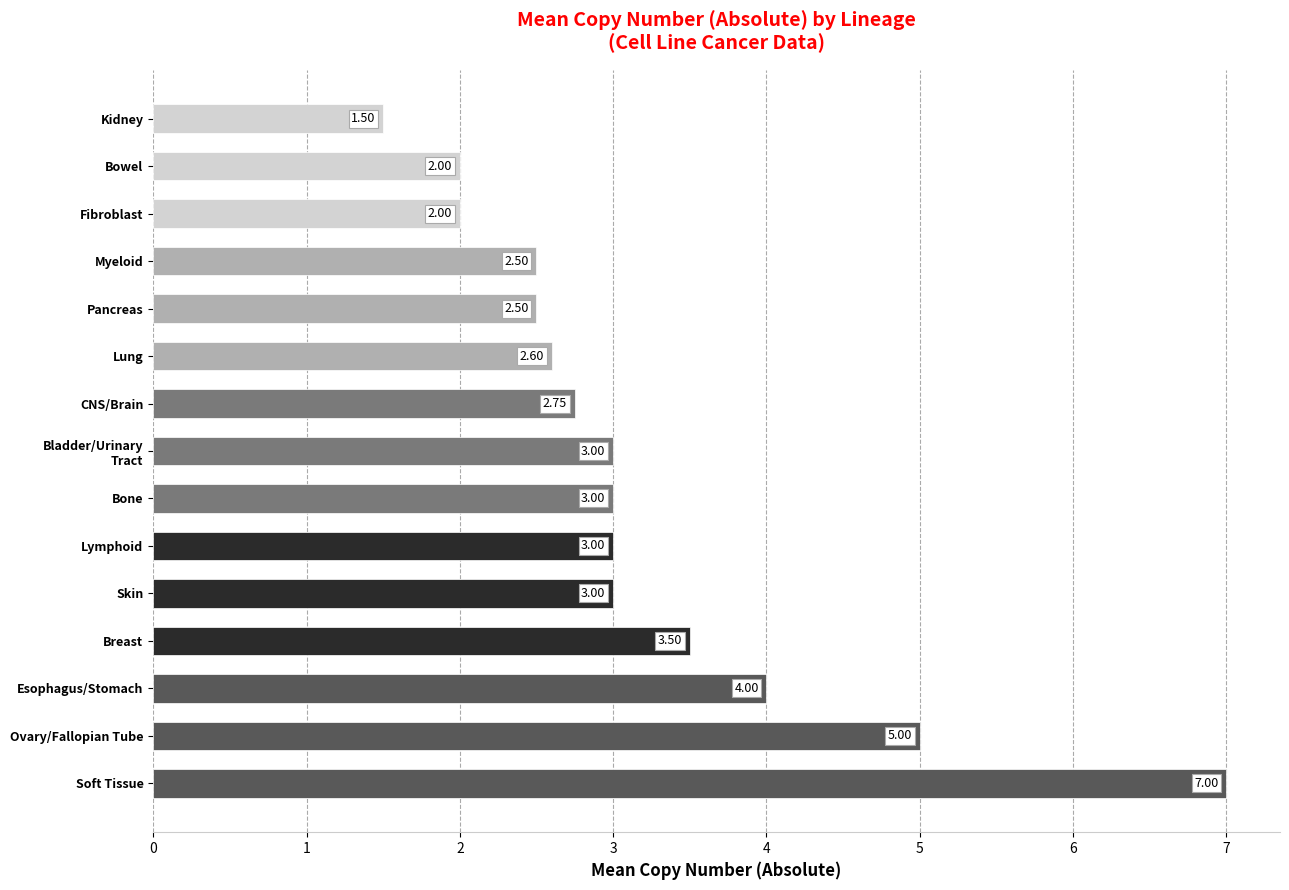

What is the difference between the second highest and second lowest values?

3.0